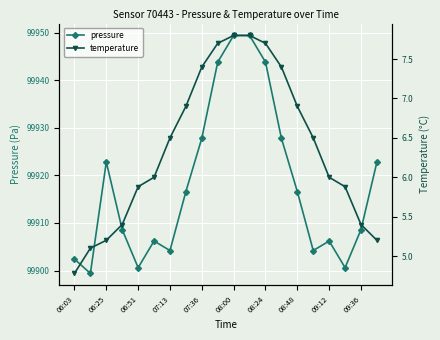

True or false: temperature and pressure cross at least once.

False